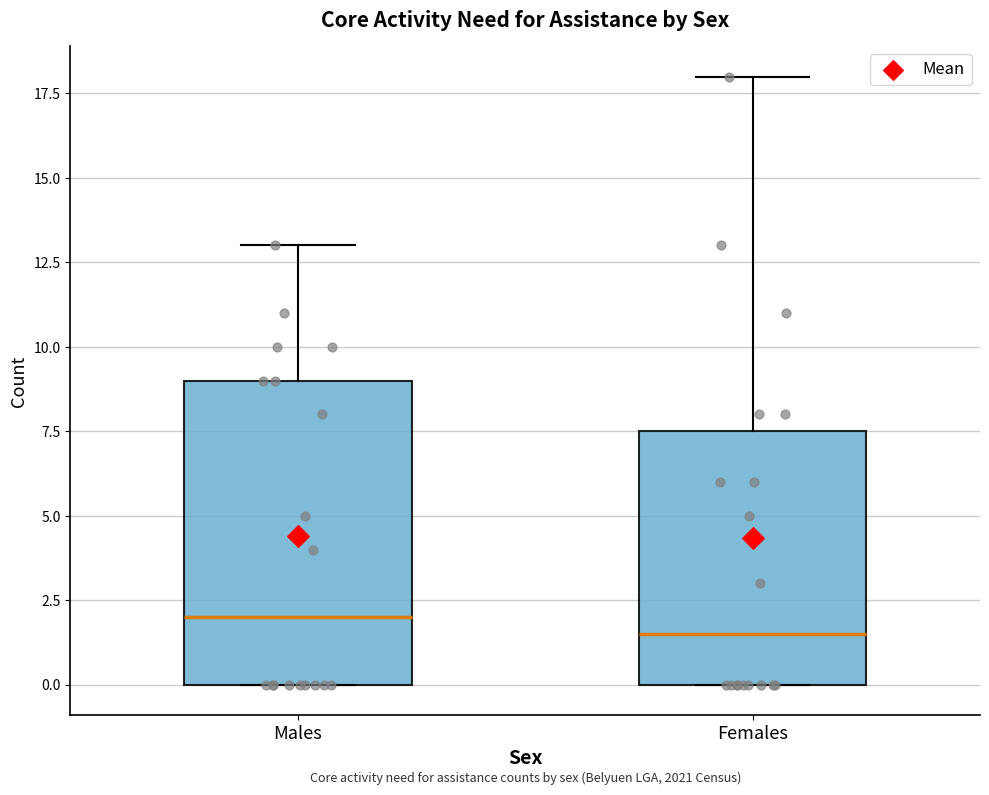

Which box is the tallest, from its lower edge to its upper edge?

Males